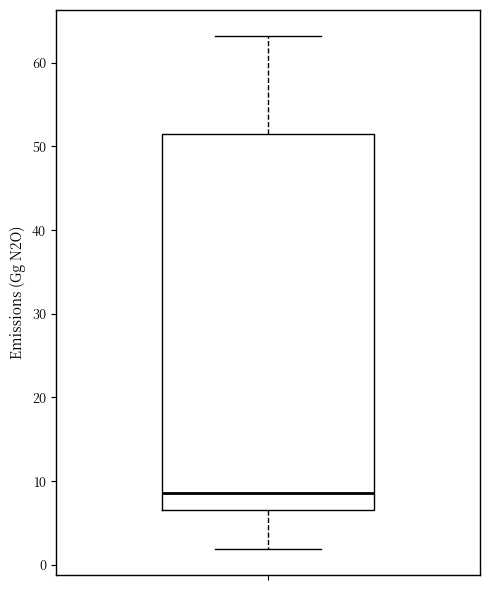

Transcribe this box plot: give where the median line is, the range the box spans, and where the two whiskers end, as read against the y-axis. The values are not printed on the chart, so give them approximately, as read against the axis.

median 9, box 7 to 52, whiskers 2 to 63